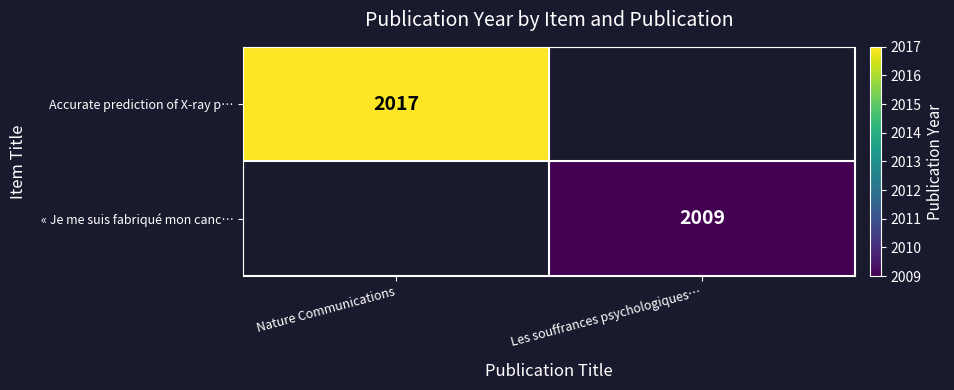

The « Je me suis fabriqué mon canc… series shows 3012.6 at Les souffrances psychologiques…. True or false?

False